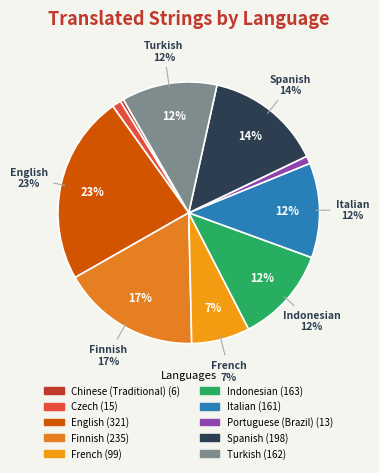

To the nearest percent, what percentage of the pie is Finnish?

17%